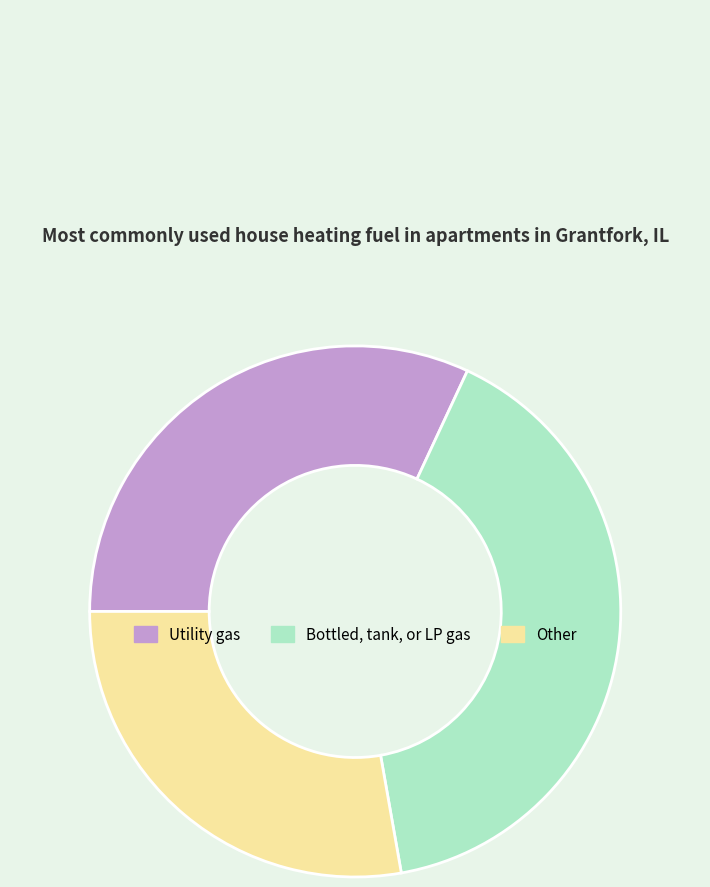

Does Other represent more than half of the total?

No